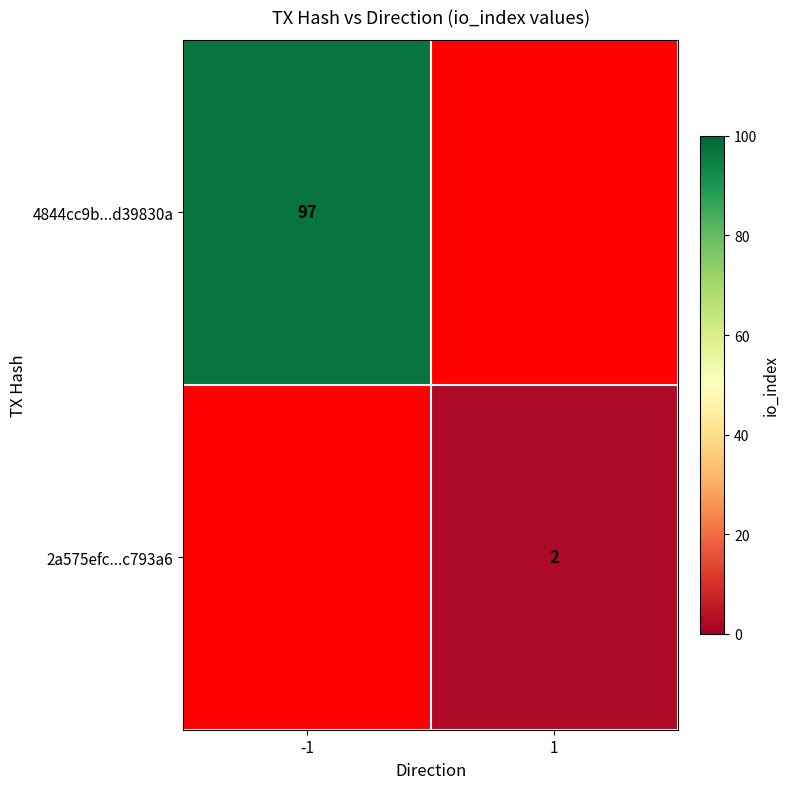

The 2a575efc...c793a6 series shows 2 at 1. True or false?

True